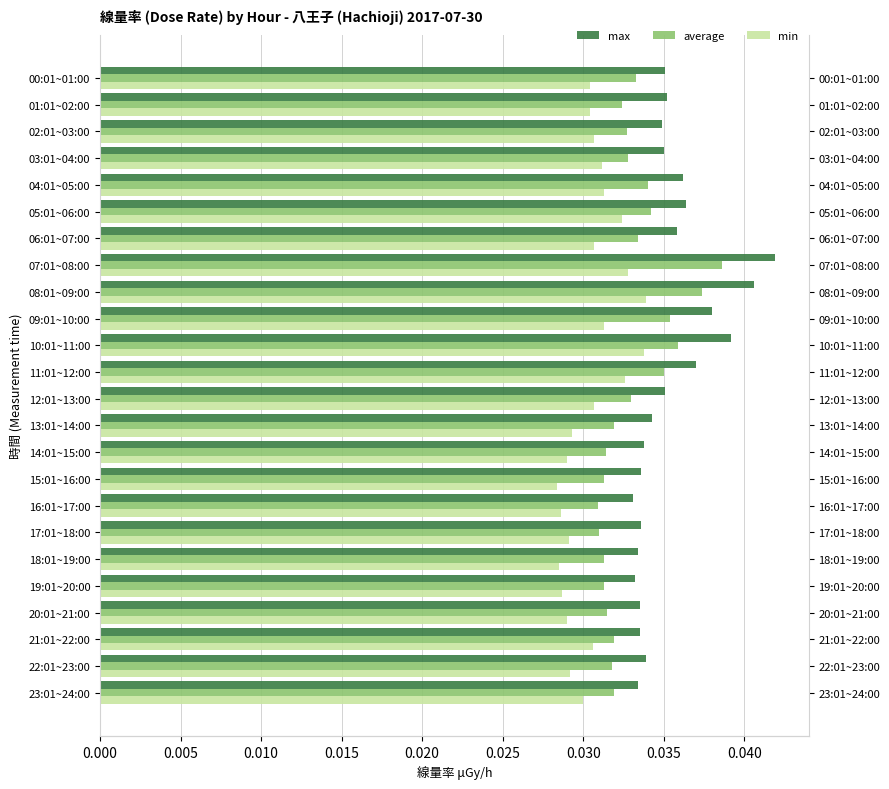

What are all the series names shown in the legend?

max, average, min